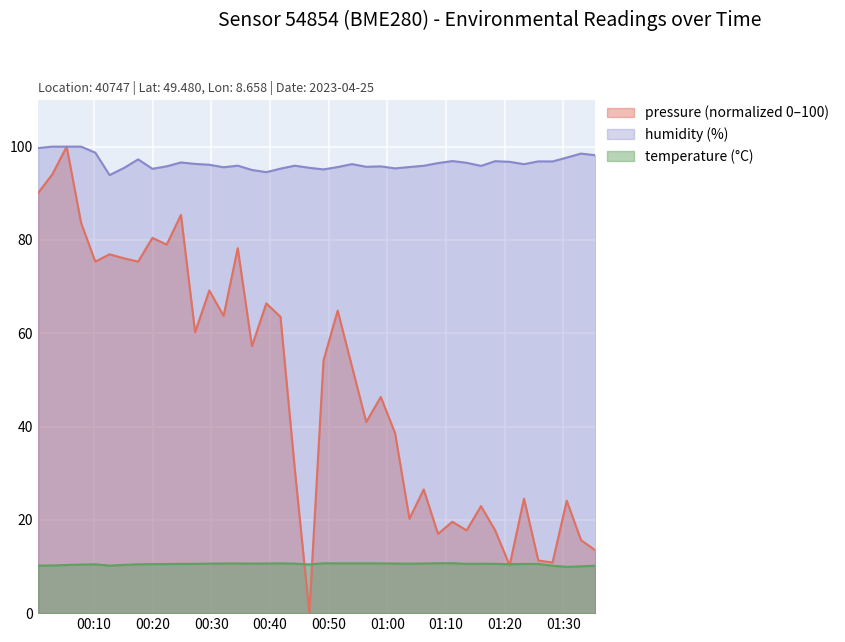

At how many categories does at least one series exceed 82?

40